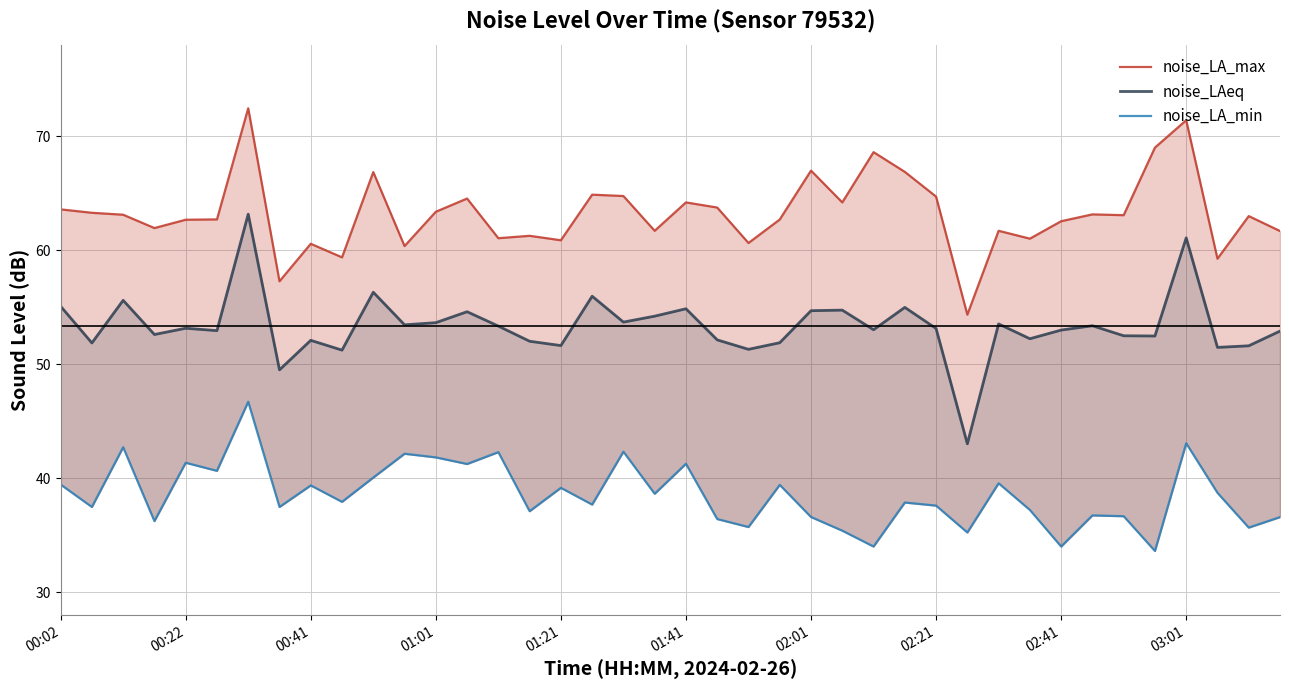

What is the maximum value for noise_LA_max?

72.5